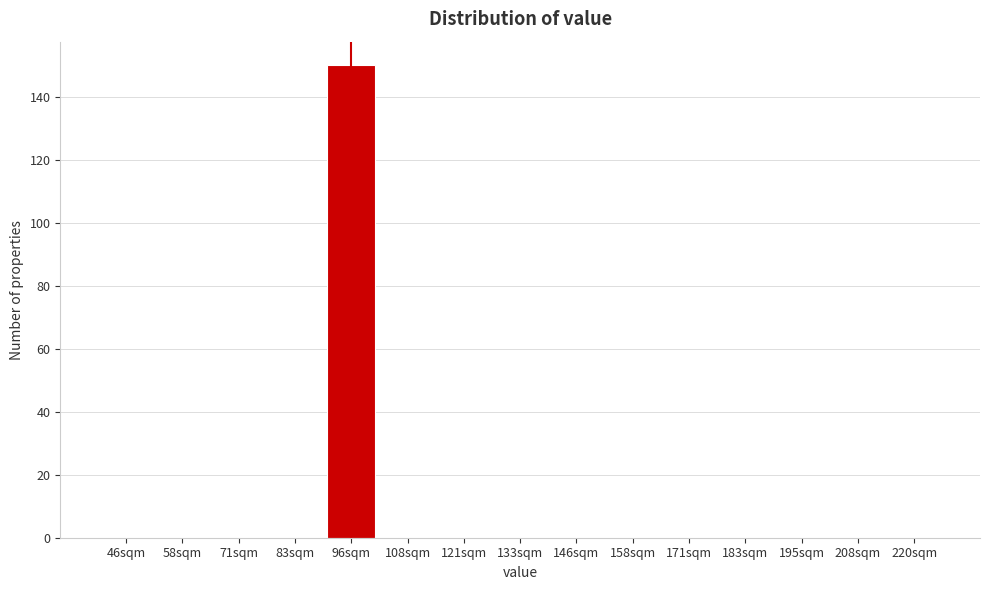

Reading left to right, list all the values displayed in this chart.

46sqm=0	58sqm=0	71sqm=0	83sqm=0	96sqm=150	108sqm=0	121sqm=0	133sqm=0	146sqm=0	158sqm=0	171sqm=0	183sqm=0	195sqm=0	208sqm=0	220sqm=0